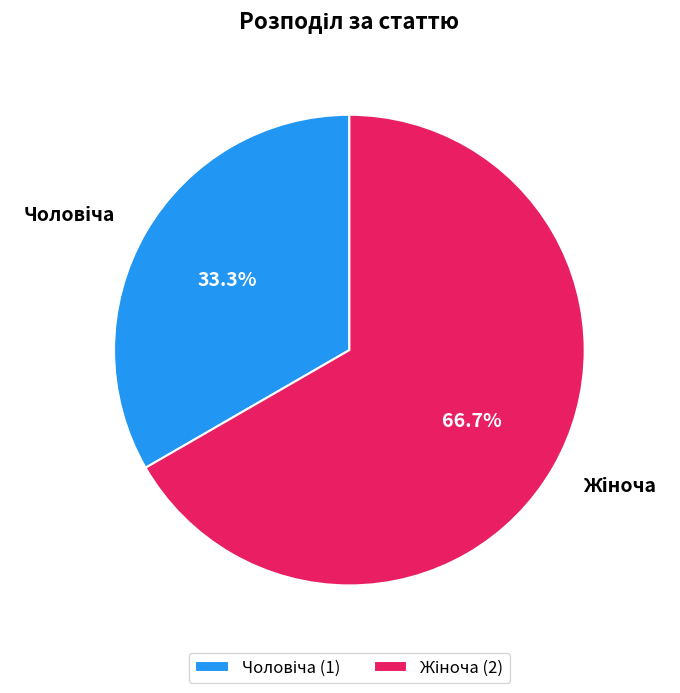

Count the number of slices in the pie.

2